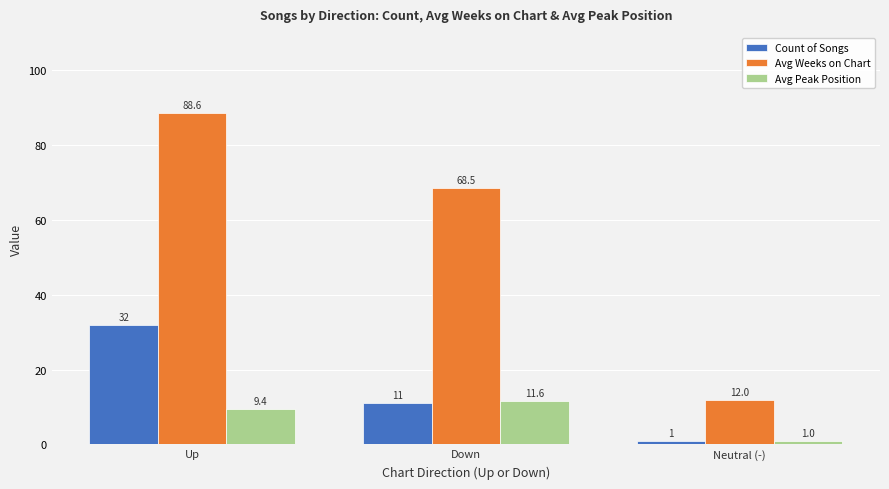

What is the label of the 3rd bar from the left?

Neutral (-)